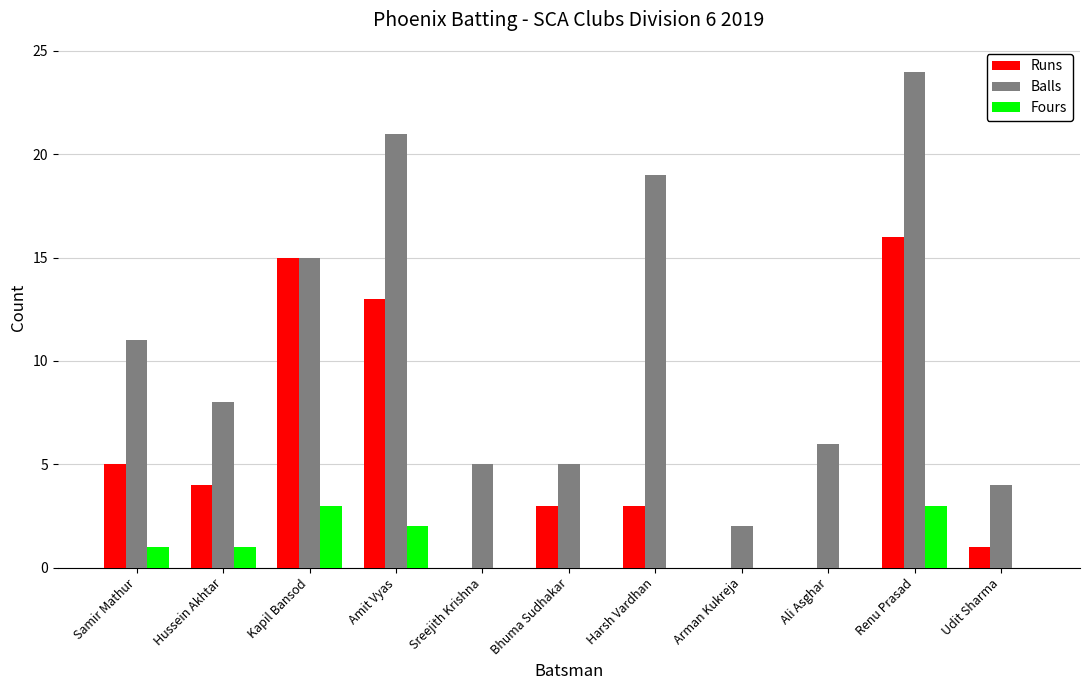

Which series changed the most between Arman Kukreja and Udit Sharma?

Balls